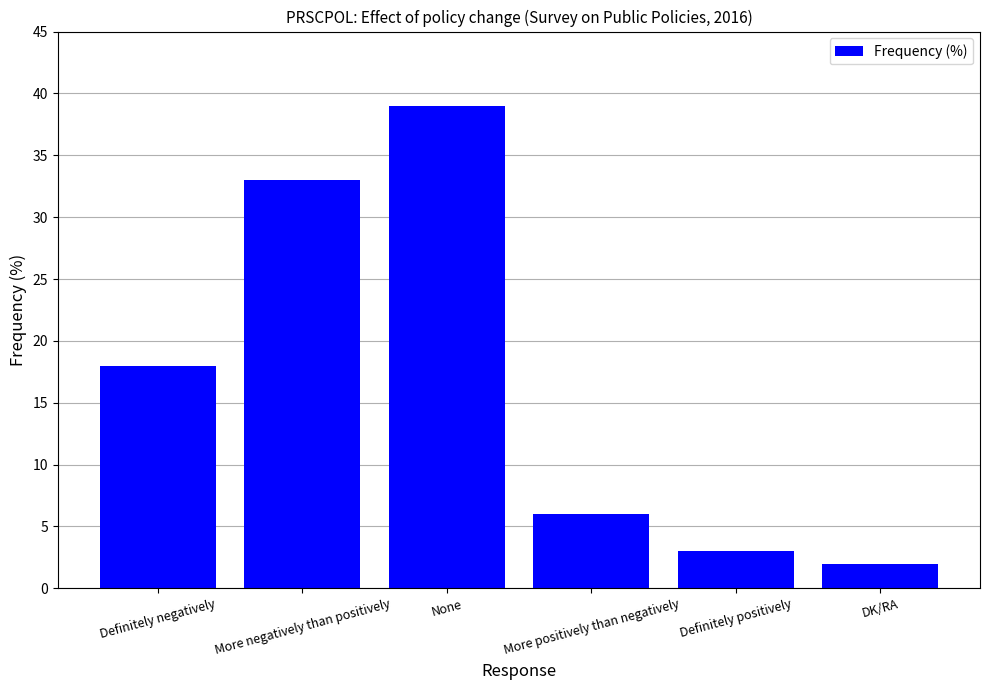

What is the difference between the values at More positively than negatively and DK/RA?

4